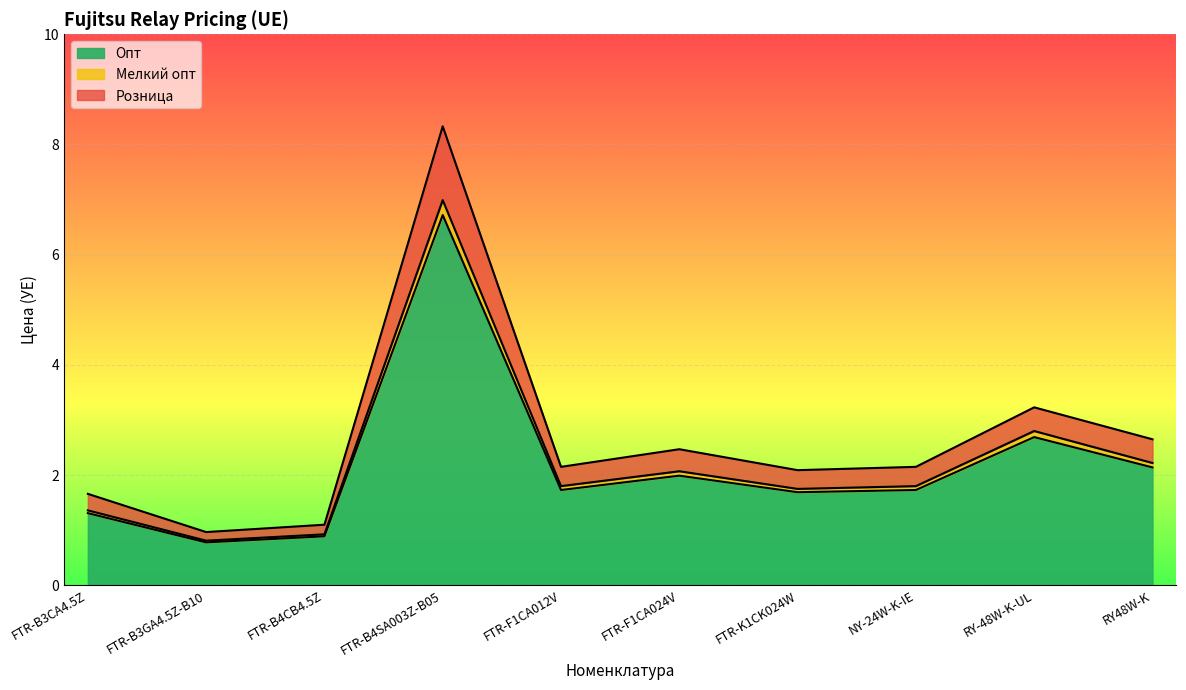

What is the smallest value displayed?

0.8